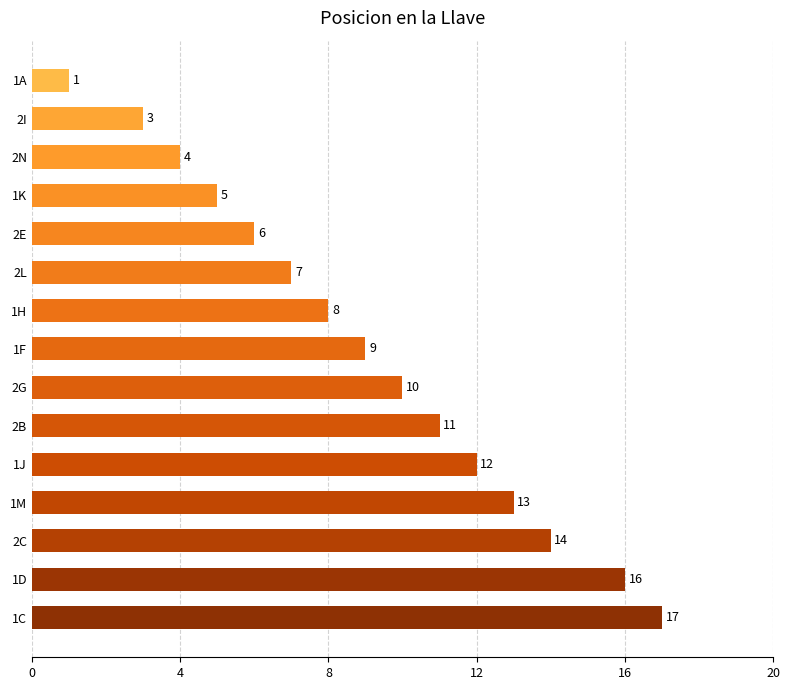

Is it true that the value at 2E is 2?

False